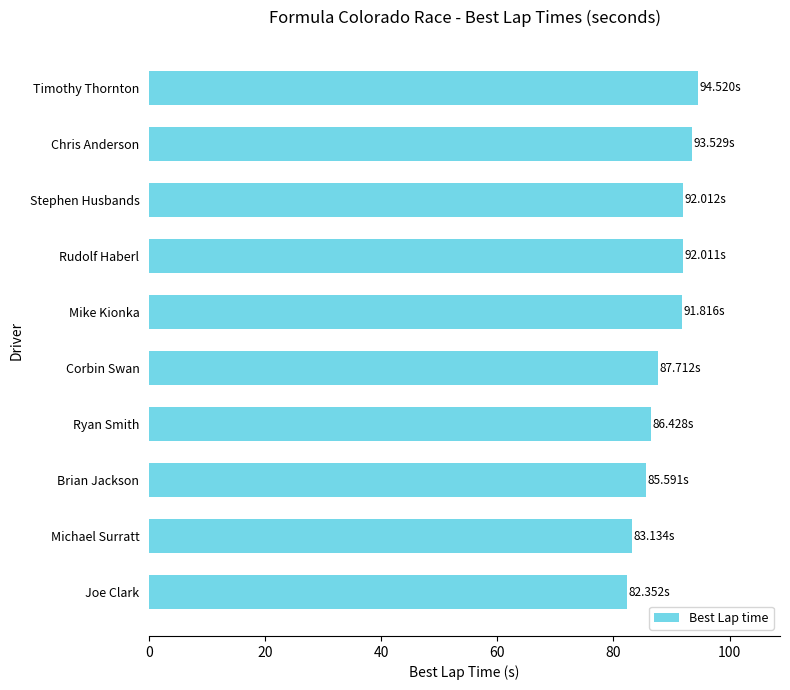

What is the difference between the maximum and minimum values?

12.2